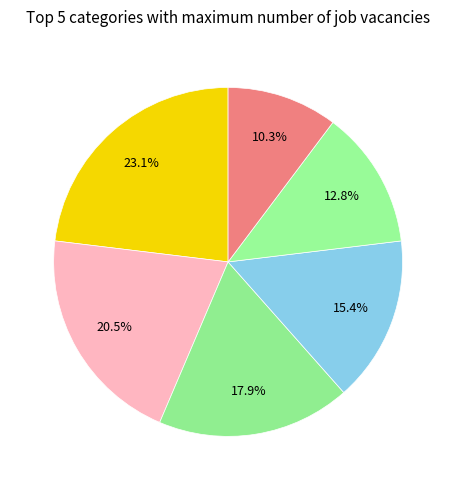

How many segments does this pie chart have?

6